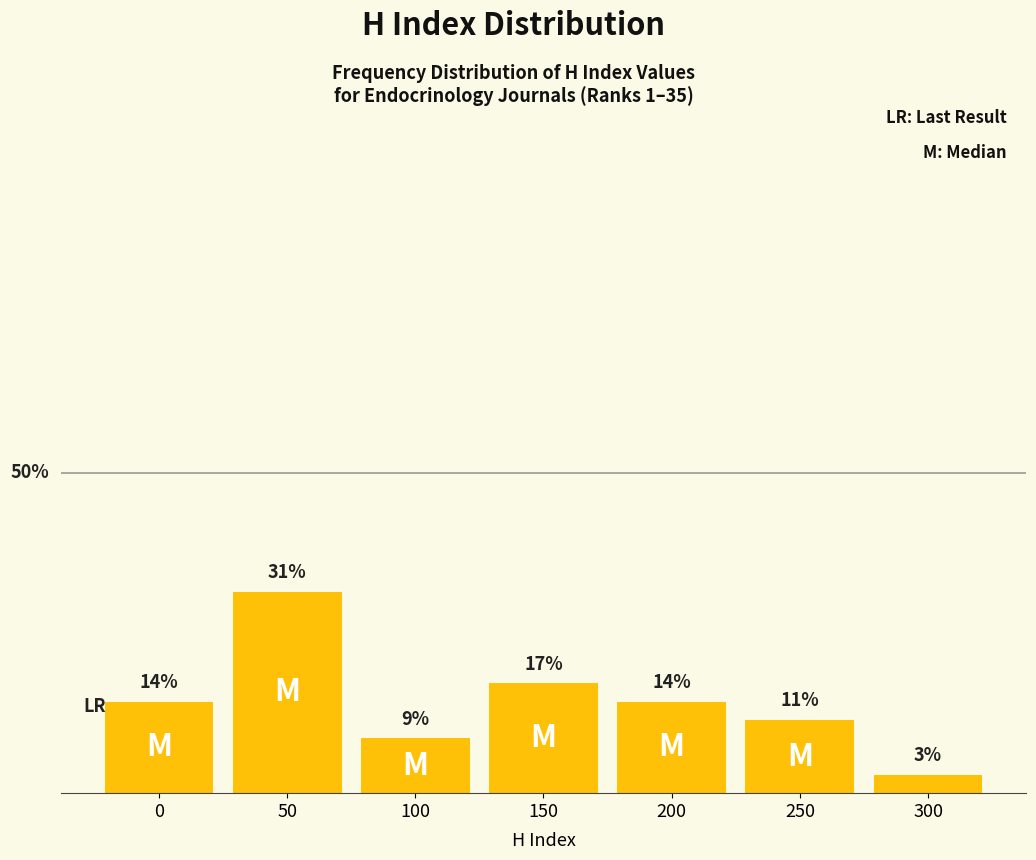

Does the chart contain any negative values?

No